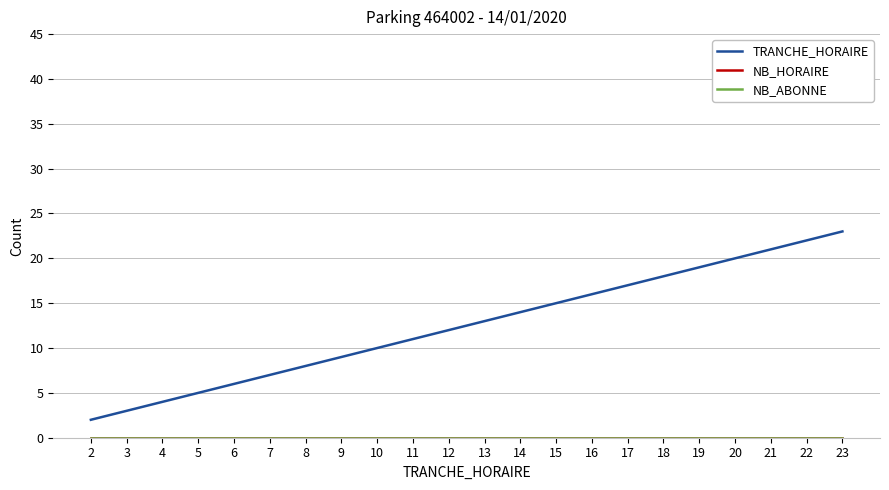

Which series has the largest range (max minus min)?

TRANCHE_HORAIRE